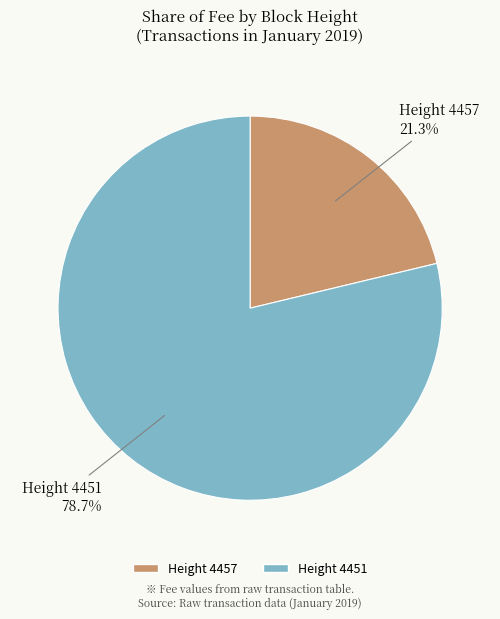

To the nearest percent, what is the average slice percentage?

50%